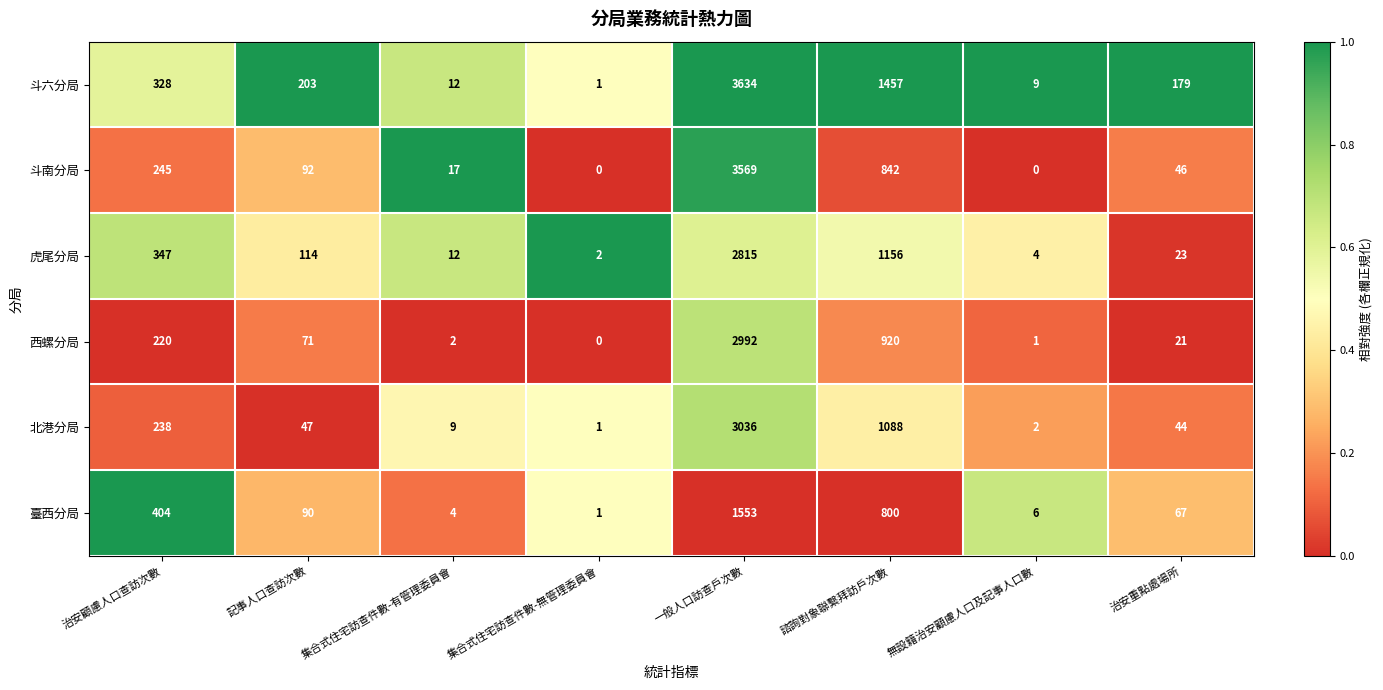

What value does the 斗南分局 series have at 一般人口訪查戶次數, to the nearest 10?

3570